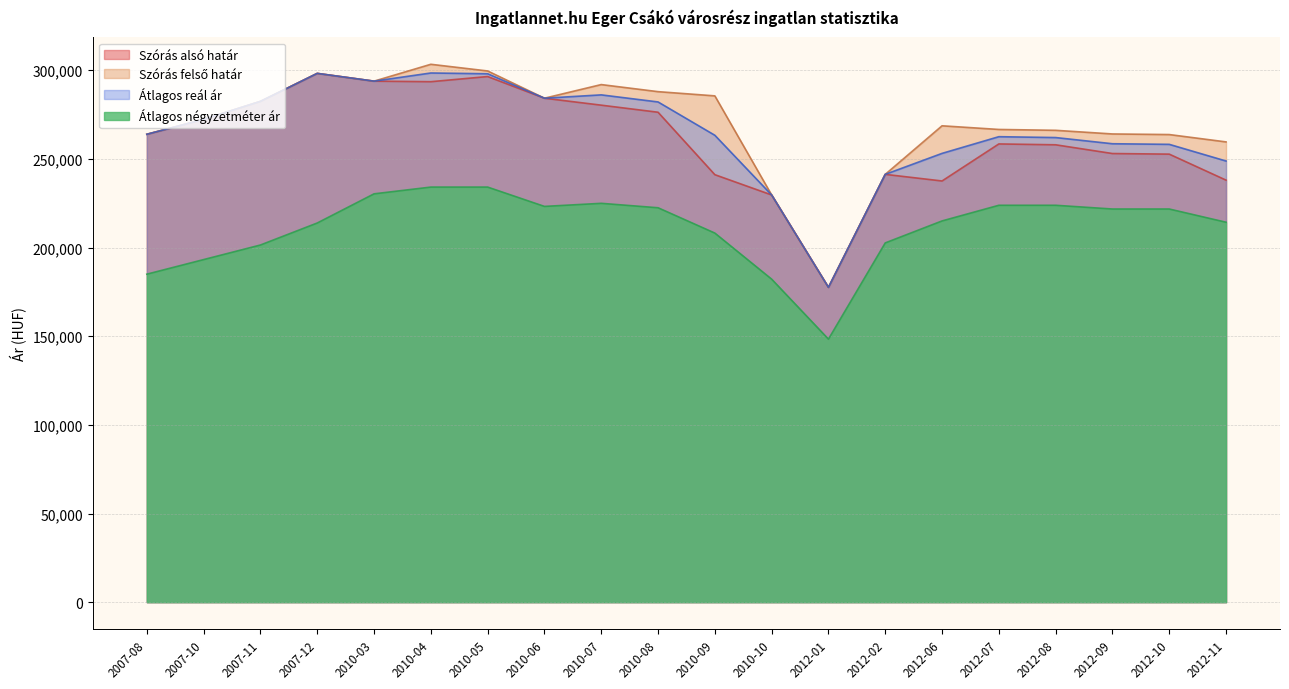

How many lines are shown in the chart?

4